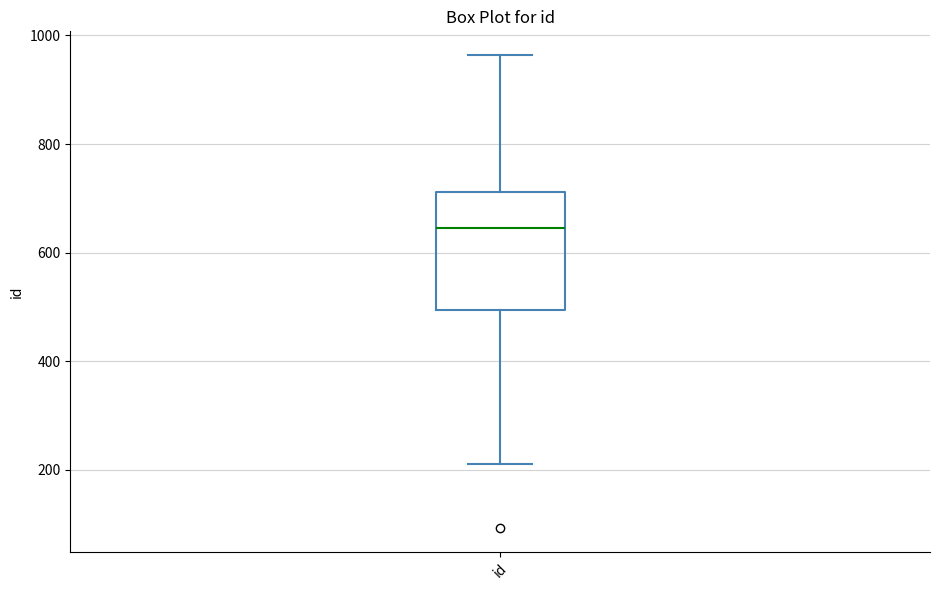

Transcribe this box plot: give where the median line is, the range the box spans, and where the two whiskers end, as read against the y-axis. The values are not printed on the chart, so give them approximately, as read against the axis.

median 640, box 500 to 720, whiskers 220 to 960